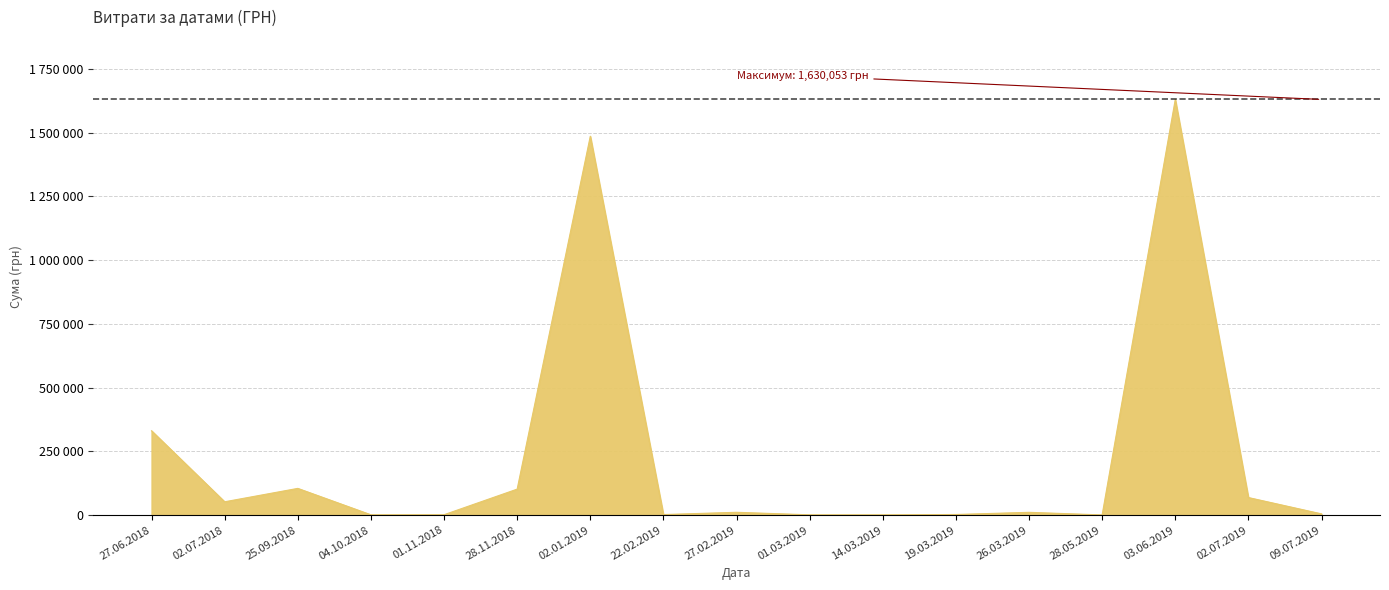

At which category does the chart reach its minimum across all series?

28.05.2019